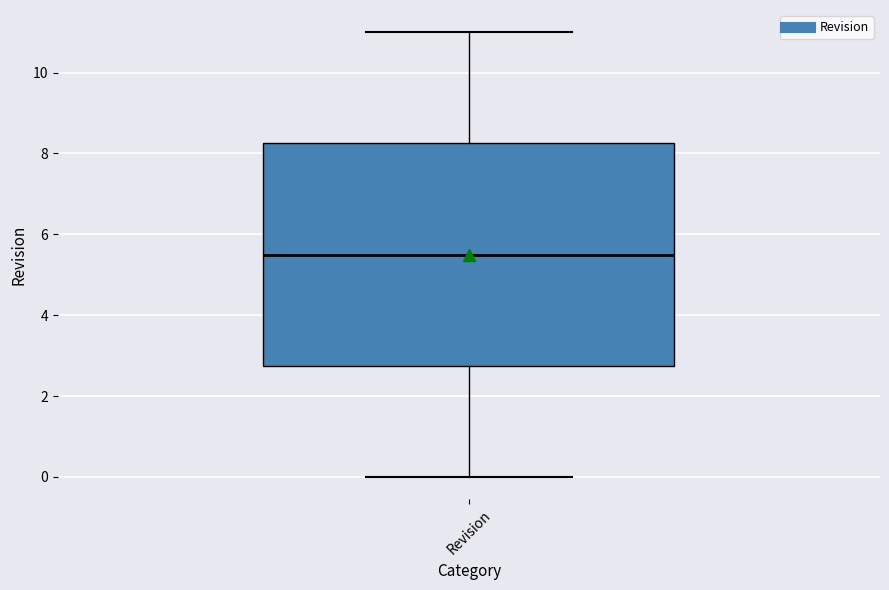

Transcribe this box plot: give where the median line is, the range the box spans, and where the two whiskers end, as read against the y-axis. The values are not printed on the chart, so give them approximately, as read against the axis.

median 5.6, box 2.8 to 8.2, whiskers 0.0 to 11.0